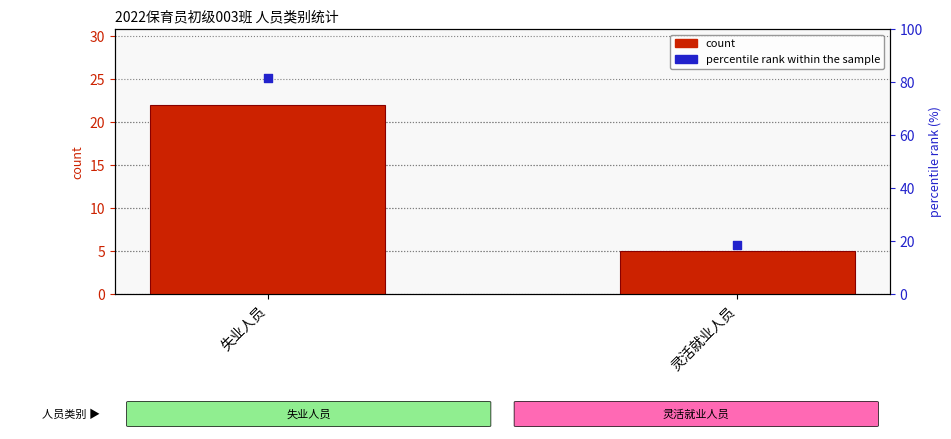

What are all the series names shown in the legend?

count, percentile rank within the sample